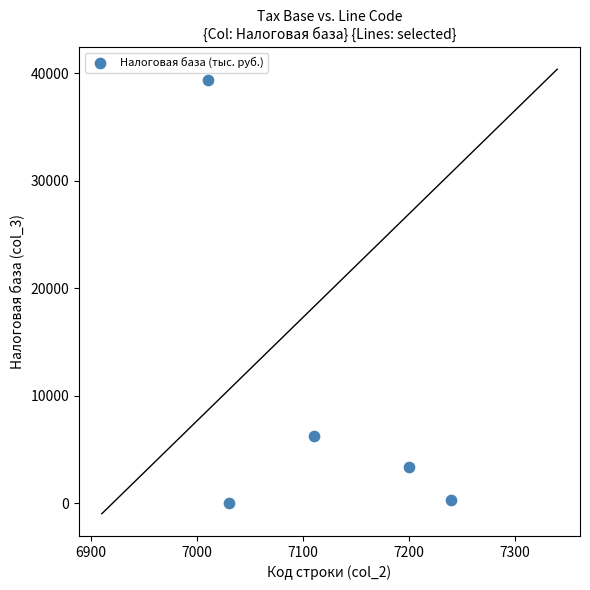

What Y value in the scatter plot is closest to 19710?

6229.9